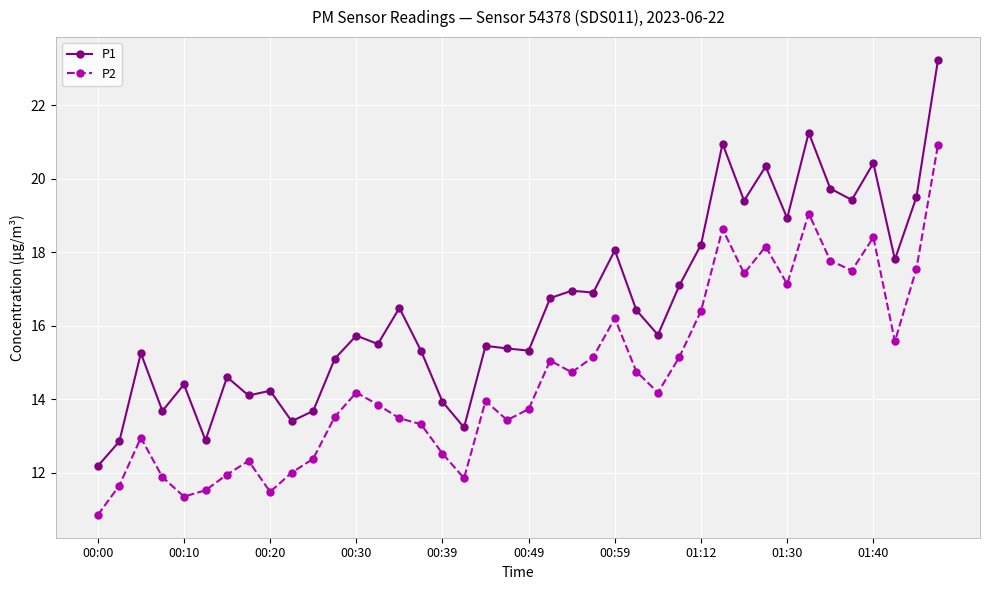

Which series has the largest total across all categories?

P1